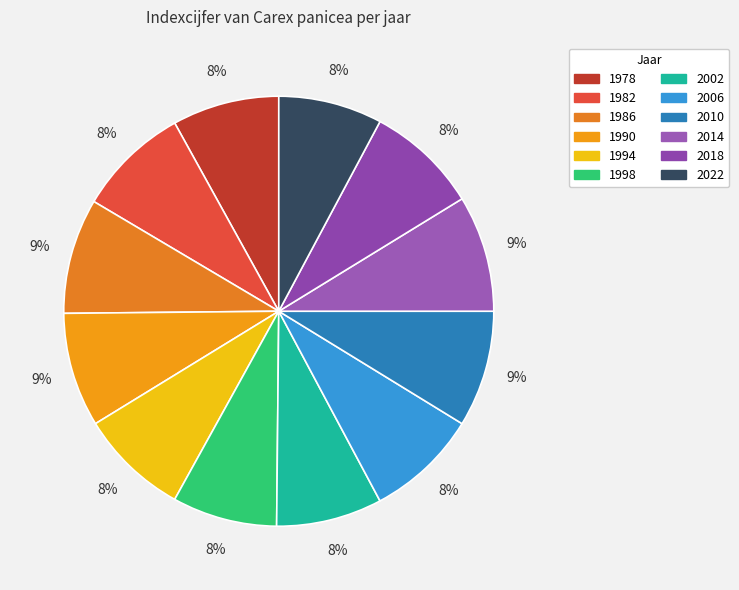

Count the number of slices in the pie.

12